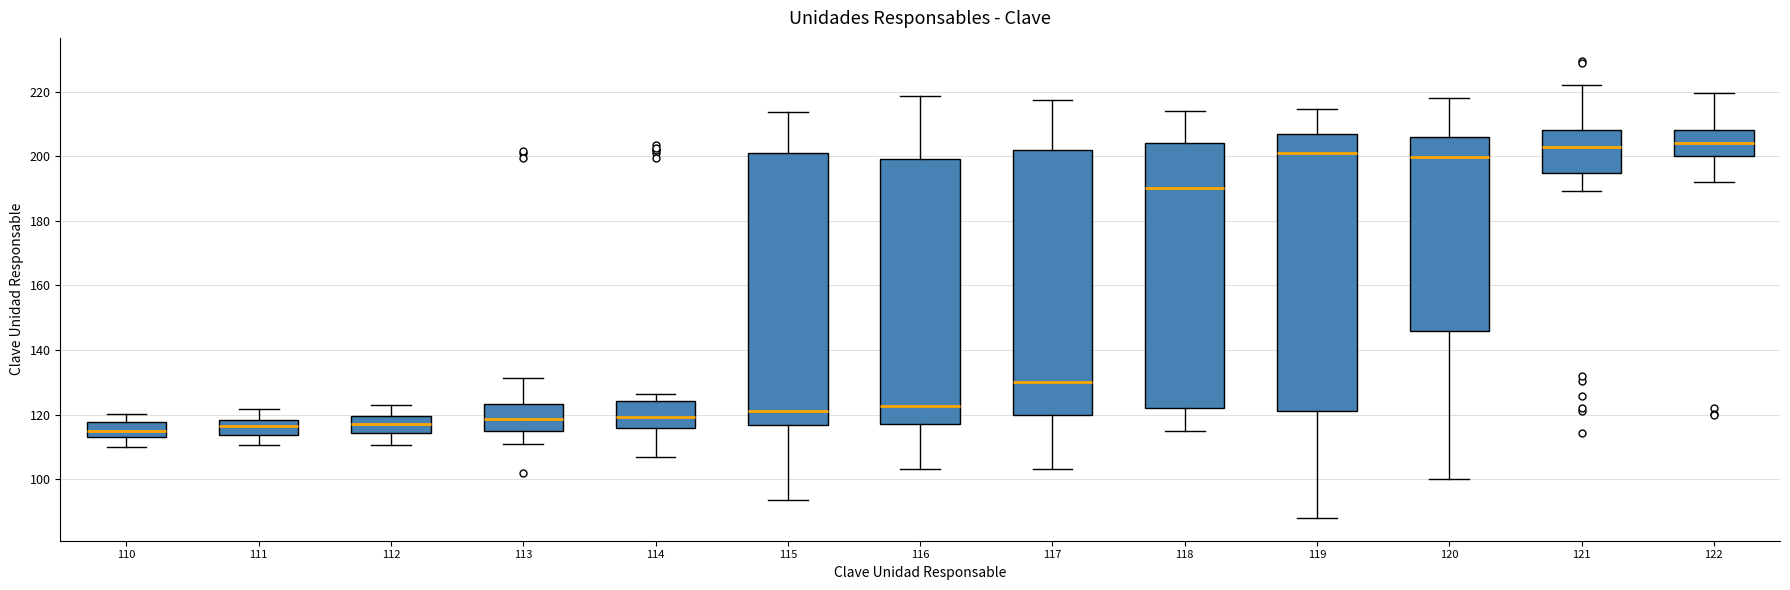

Reading left to right, transcribe this box plot: for each box, give where its median line is, the range the box spans, and where its two whiskers end, as read against the y-axis. The values are not printed on the chart, so give them approximately, as read against the axis.

110: median 116, box 114 to 118, whiskers 110 to 120
111: median 116, box 114 to 118, whiskers 110 to 122
112: median 118, box 114 to 120, whiskers 110 to 122
113: median 118, box 116 to 124, whiskers 110 to 132
114: median 120, box 116 to 124, whiskers 106 to 126
115: median 122, box 116 to 202, whiskers 94 to 214
116: median 122, box 118 to 200, whiskers 104 to 218
117: median 130, box 120 to 202, whiskers 104 to 218
118: median 190, box 122 to 204, whiskers 114 to 214
119: median 202, box 122 to 206, whiskers 88 to 214
120: median 200, box 146 to 206, whiskers 100 to 218
121: median 204, box 194 to 208, whiskers 190 to 222
122: median 204, box 200 to 208, whiskers 192 to 220